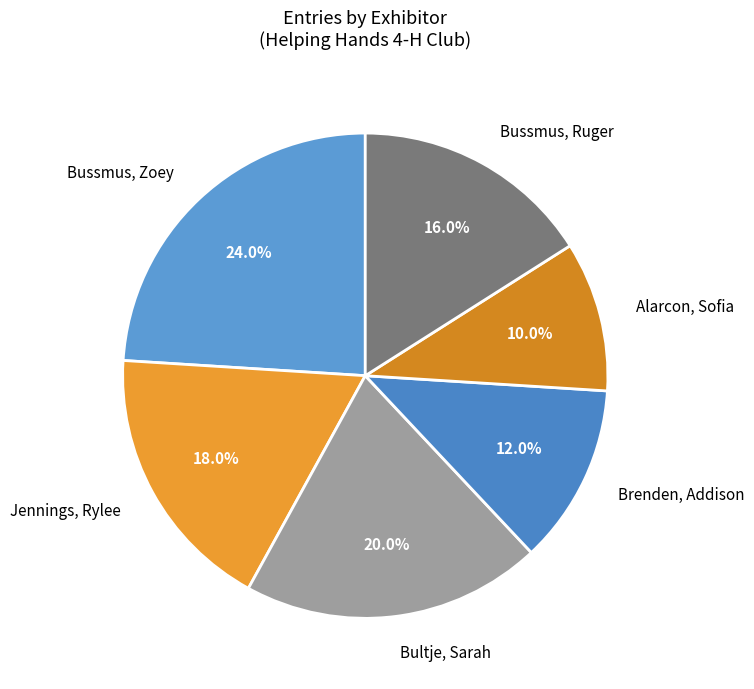

Is there a majority slice in this chart?

No